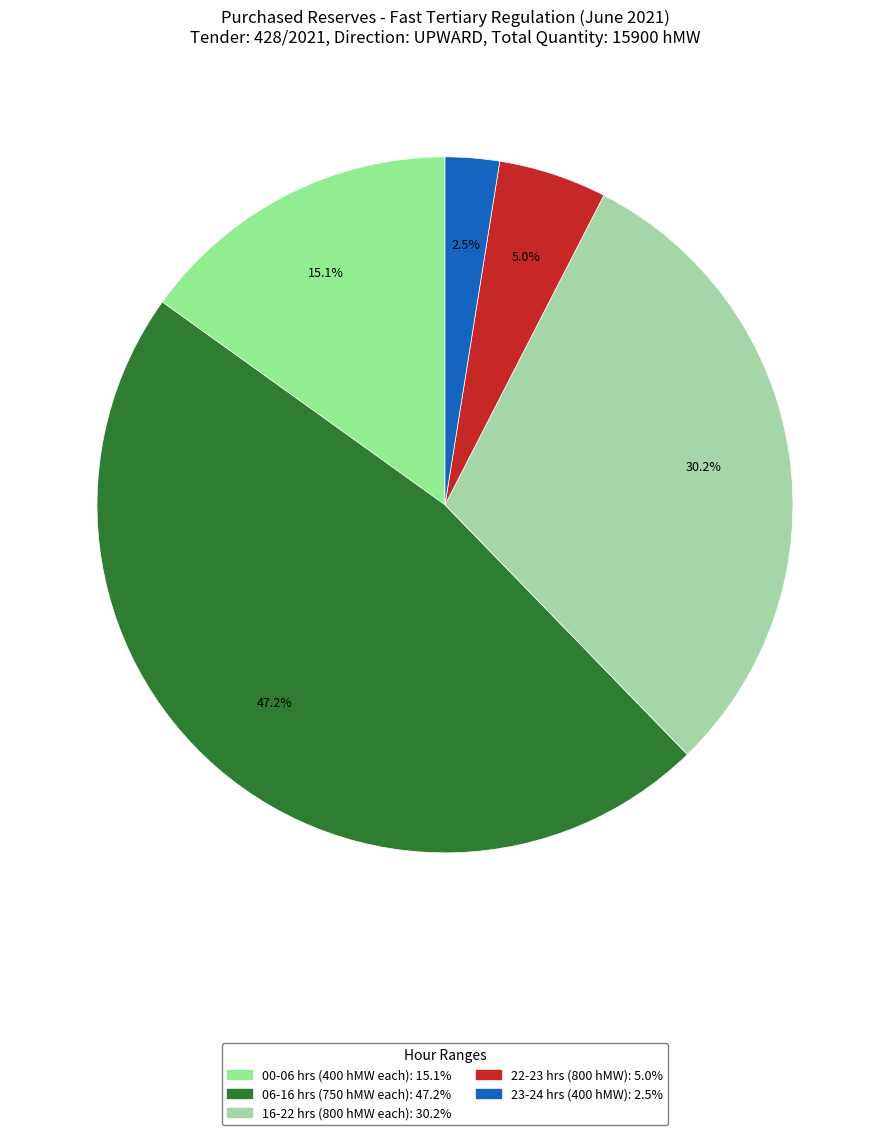

Count the number of slices in the pie.

5